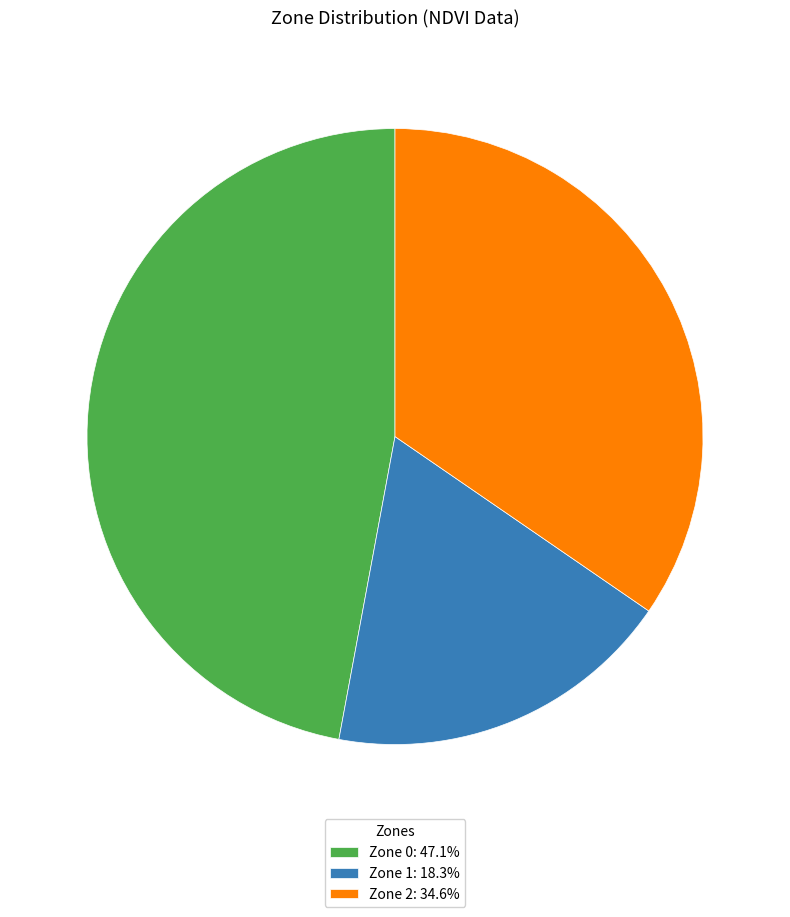

Is it true that Zone 0 is 34% of the pie?

False